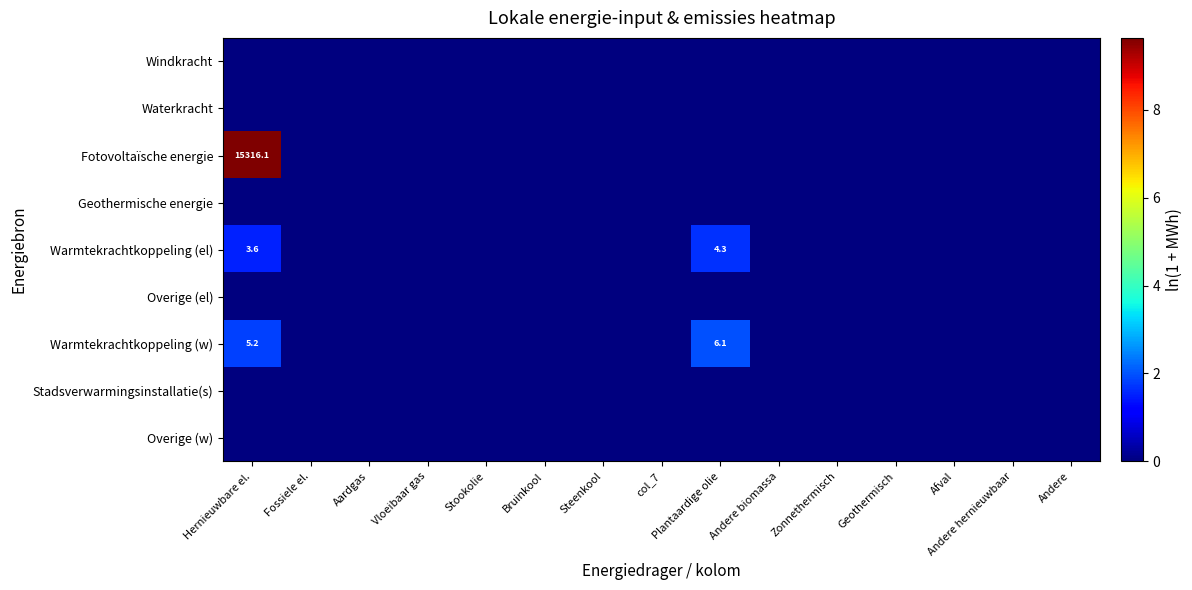

What is the sum of all Fotovoltaïsche energie values?

9.6